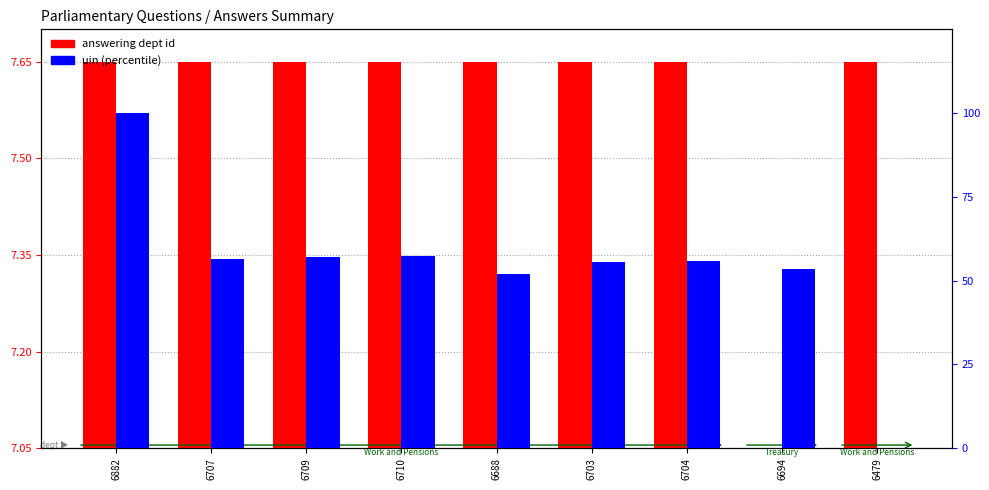

What is the spread (max minus min) of values at 6704?

48.2